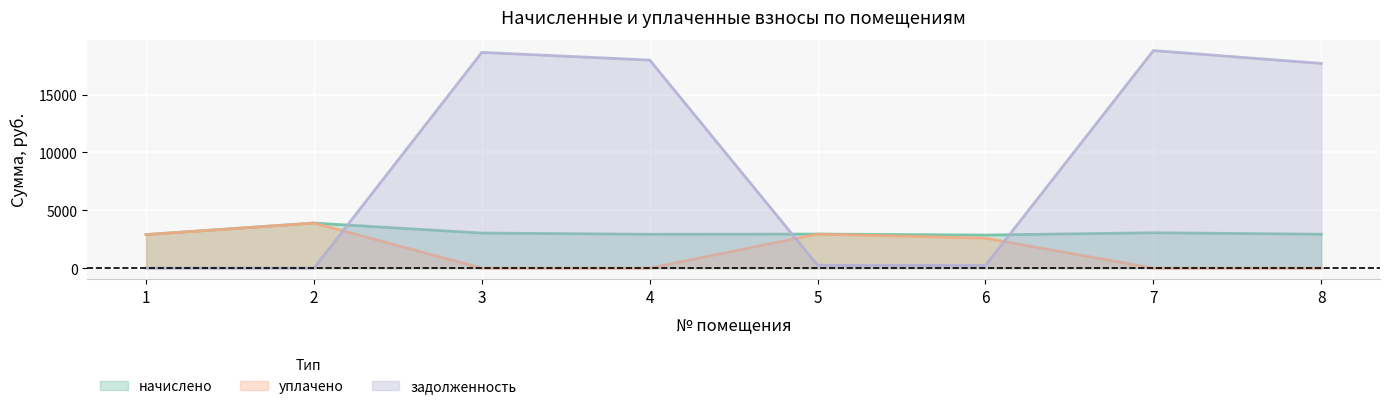

What are all the series names shown in the legend?

начислено, уплачено, задолженность